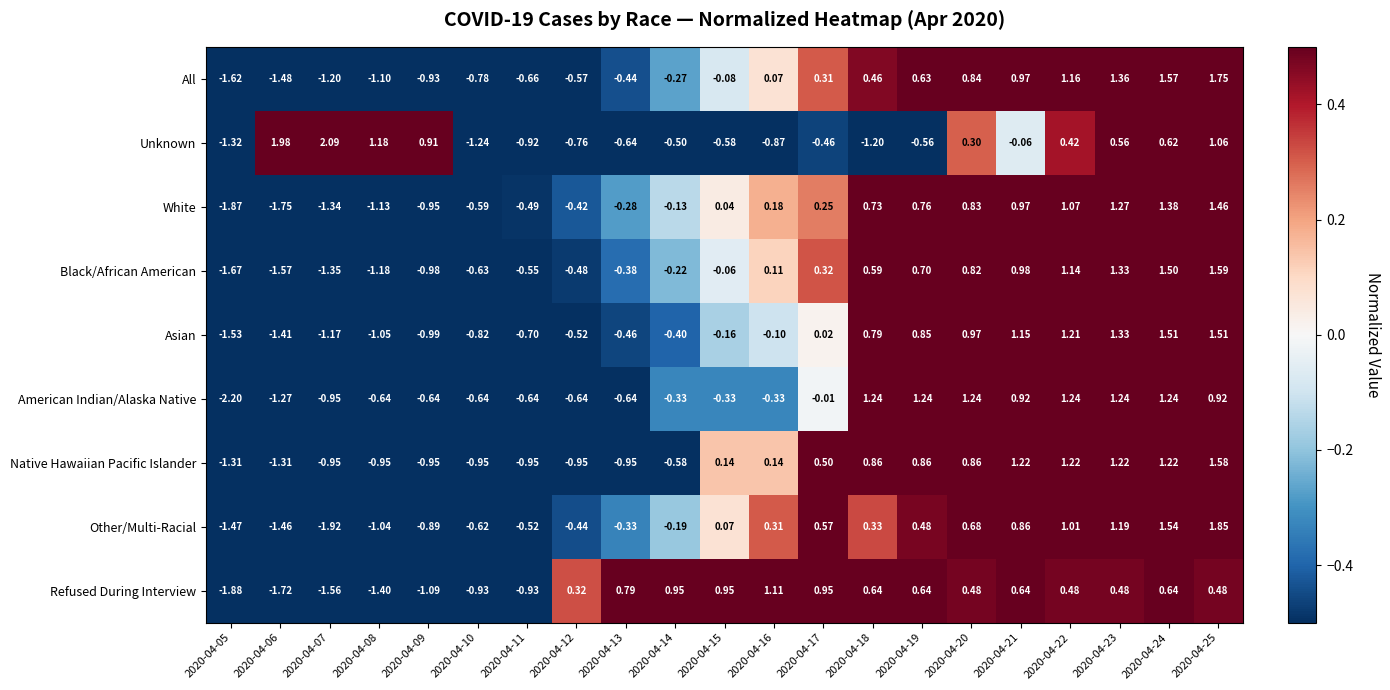

Is the value of American Indian/Alaska Native at 2020-04-06 greater than the value of Asian at 2020-04-09?

No